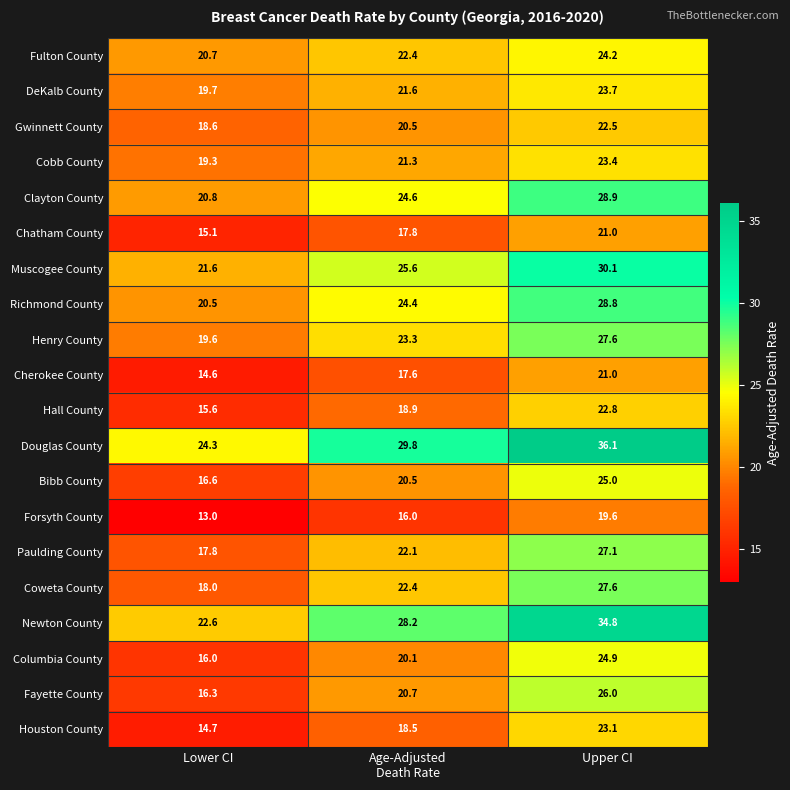

What is the minimum value for Houston County?

14.7